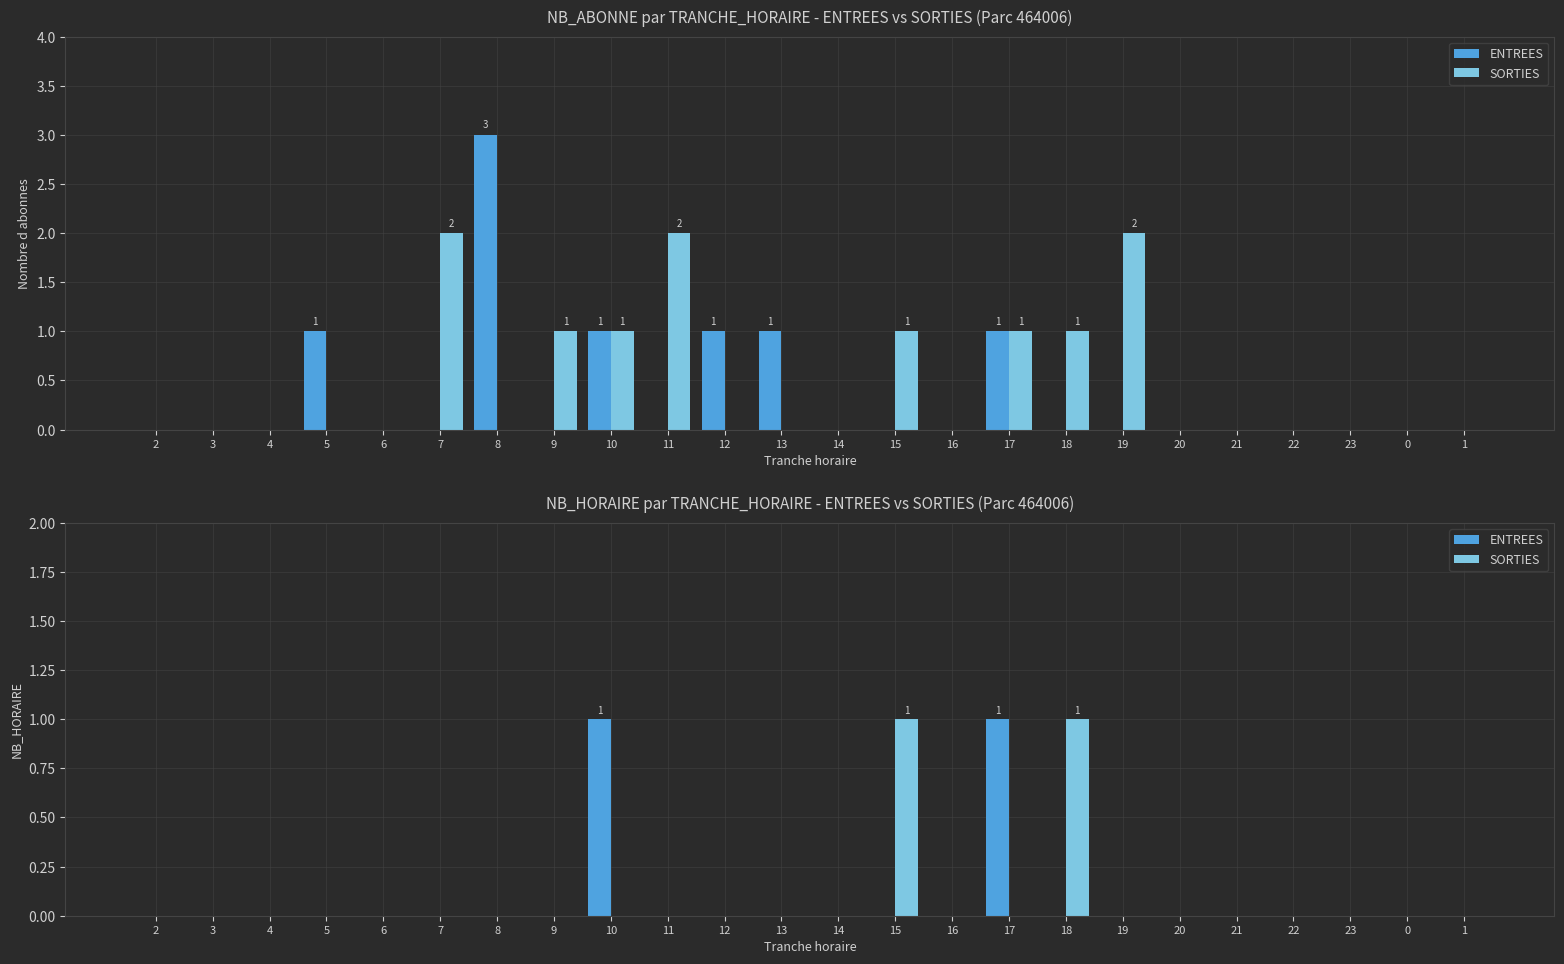

Which series changed the most between 4 and 8?

ENTREES